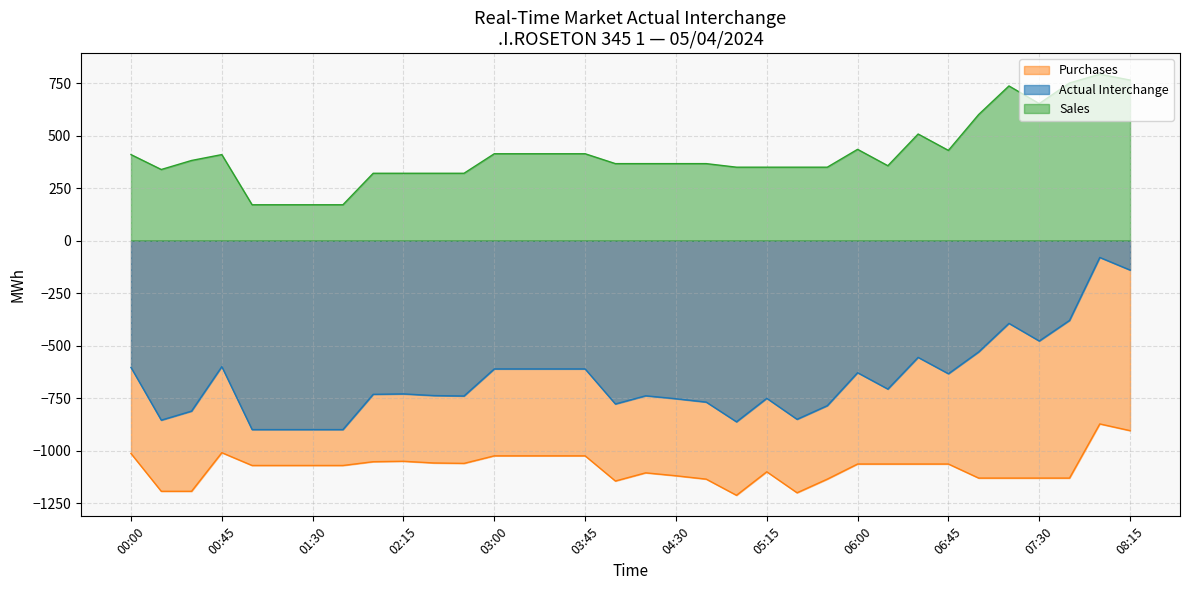

List the series in order of their peak value, lowest first.

Purchases, Actual Interchange, Sales